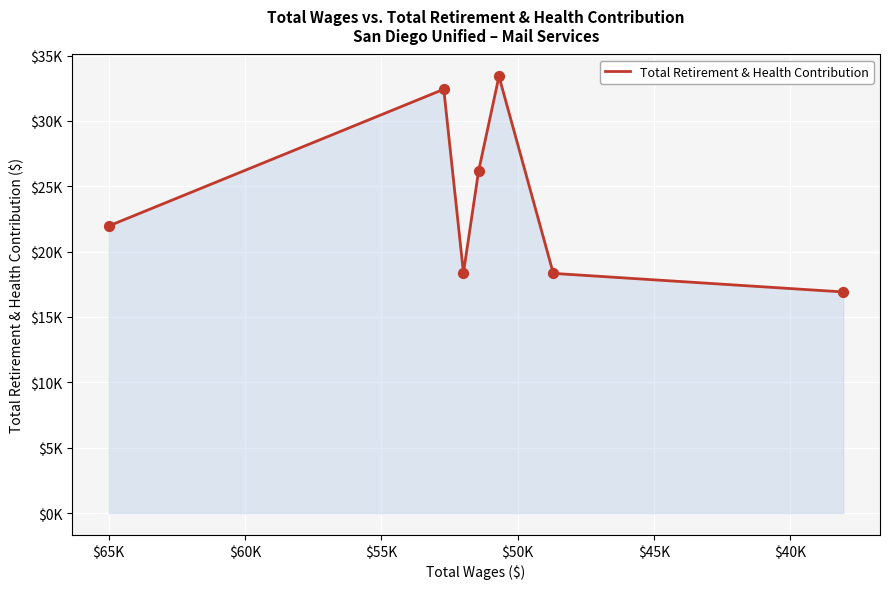

Between $55K and $40K, which is larger?

$55K